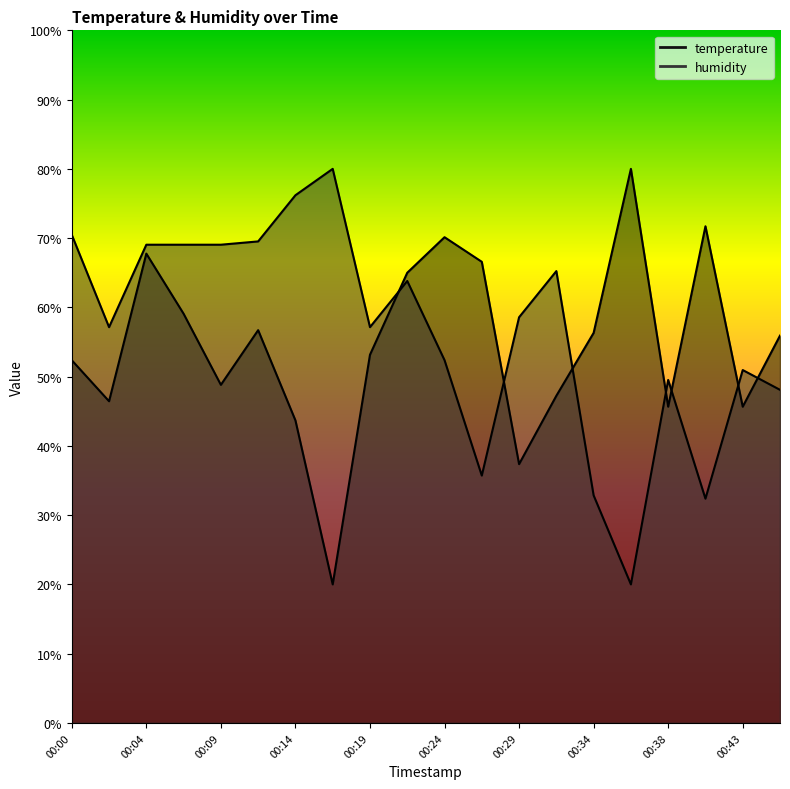

At which category does the chart reach its peak across all series?

00:36